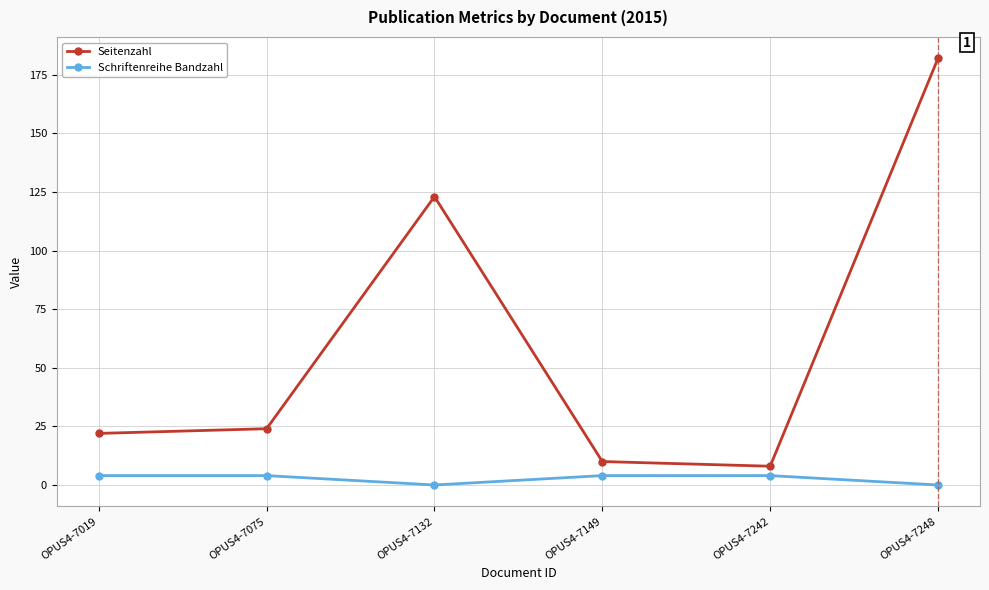

What is the difference between the highest and lowest values at OPUS4-7149?

6